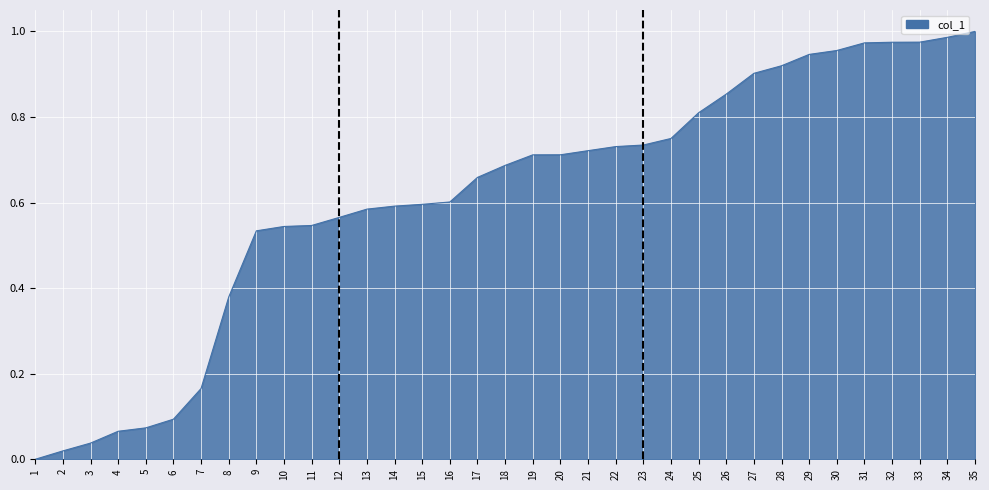

True or false: the data shows 0.6 at 13.

True